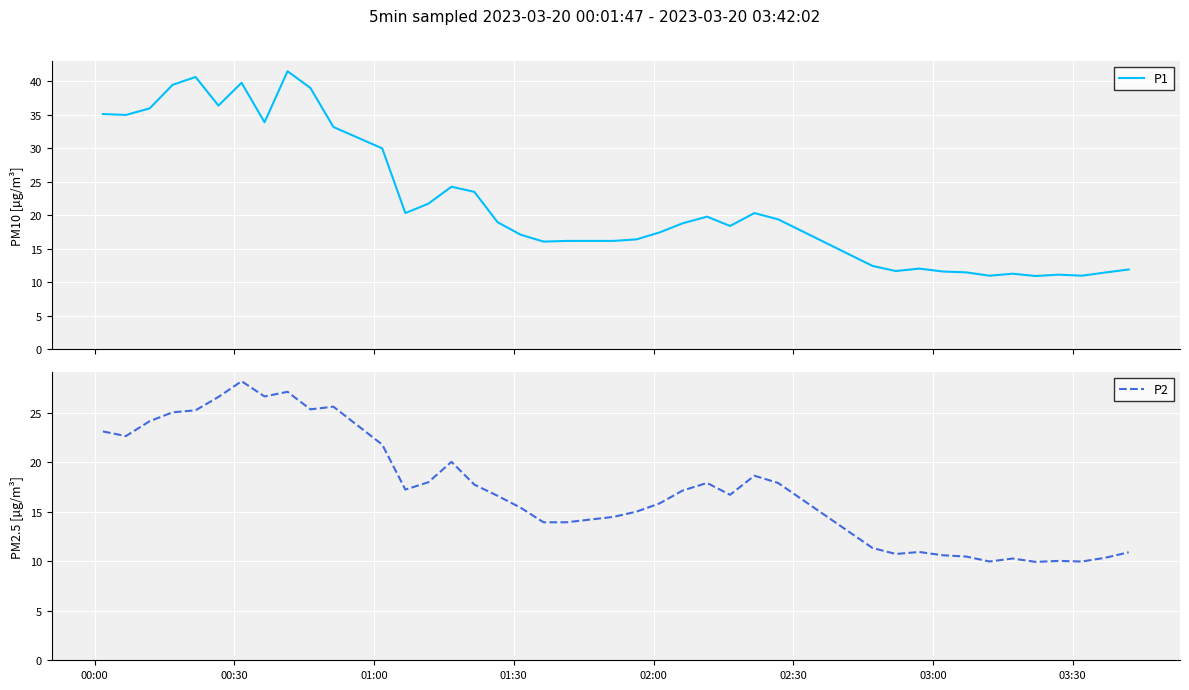

Reading left to right, list all the values displayed in this chart.

P1: 35.1	35.0	36.0	39.5	40.7	36.4	39.8	33.9	41.5	39.0	33.2	30.0	20.3	21.7	24.3	23.5	19.0	17.1	16.1	16.2	16.2	16.4	17.4	18.8	19.8	18.4	20.3	19.4	12.4	11.7	12.0	11.6	11.5	11.0	11.3	10.9	11.1	11.0	11.4	11.9
P2: 23.1	22.6	24.1	25.0	25.2	26.6	28.2	26.6	27.1	25.3	25.6	21.8	17.2	18.0	20.0	17.7	16.6	15.4	13.9	13.9	14.5	15.0	15.8	17.1	17.9	16.7	18.6	17.9	11.3	10.7	10.9	10.6	10.5	10.0	10.3	9.9	10.0	10.0	10.3	10.9